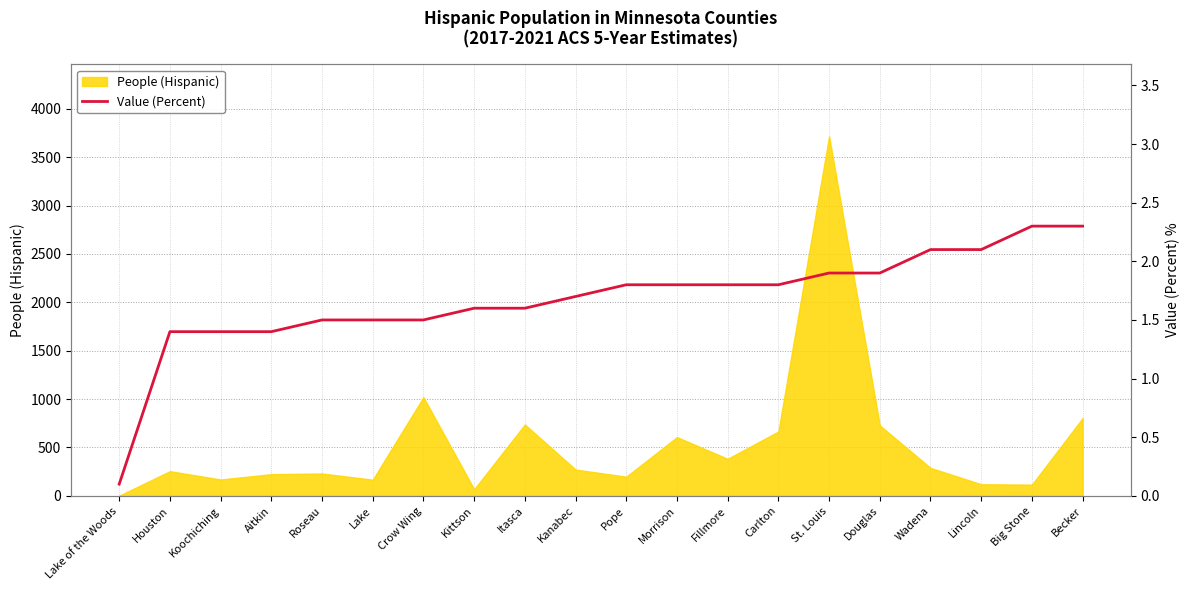

At which label is the value closest to 1?

Houston